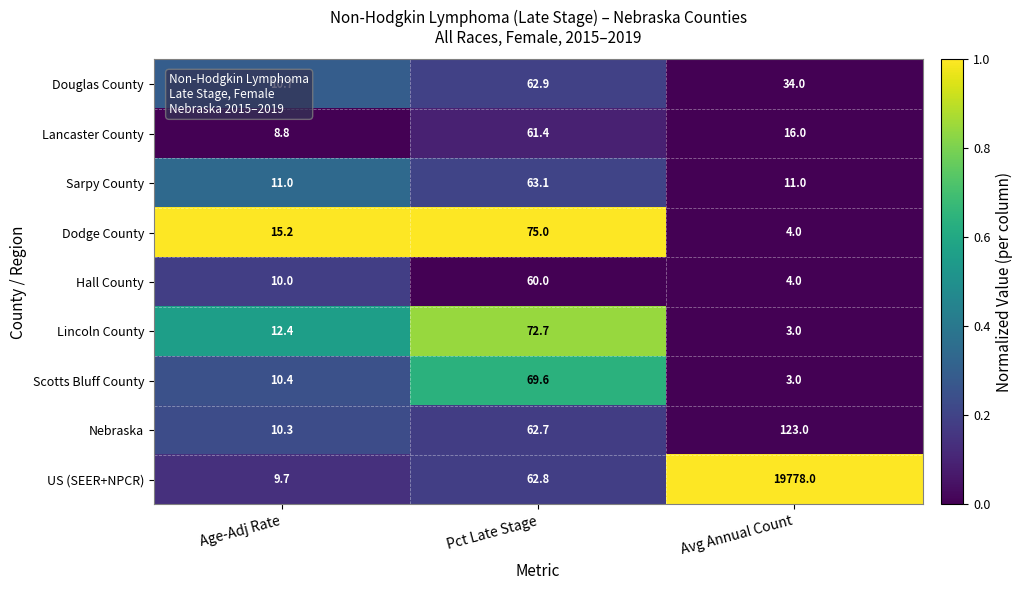

What is the difference between the maximum and minimum values in the Lancaster County series?

52.6